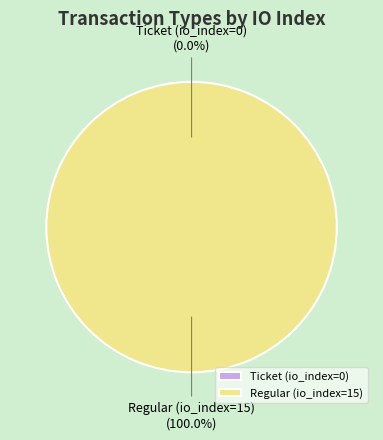

Combined, what portion of the pie is Regular (io_index=15) and Ticket (io_index=0)?

100.0%